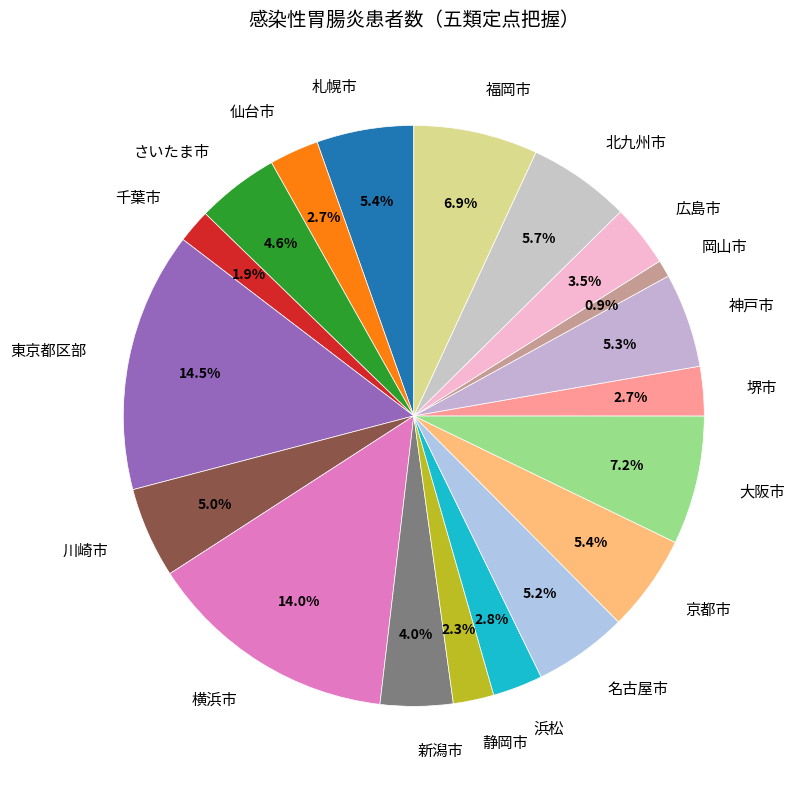

True or false: 仙台市 accounts for 14% of the total.

False